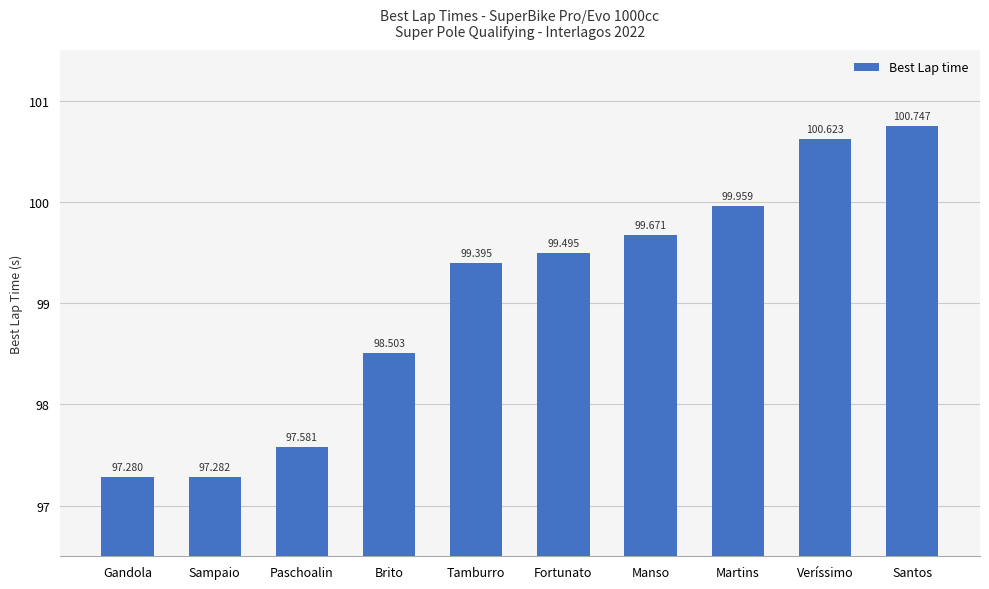

Reading left to right, transcribe all the data shown in this chart.

Gandola=97.3	Sampaio=97.3	Paschoalin=97.6	Brito=98.5	Tamburro=99.4	Fortunato=99.5	Manso=99.7	Martins=100.0	Veríssimo=100.6	Santos=100.7